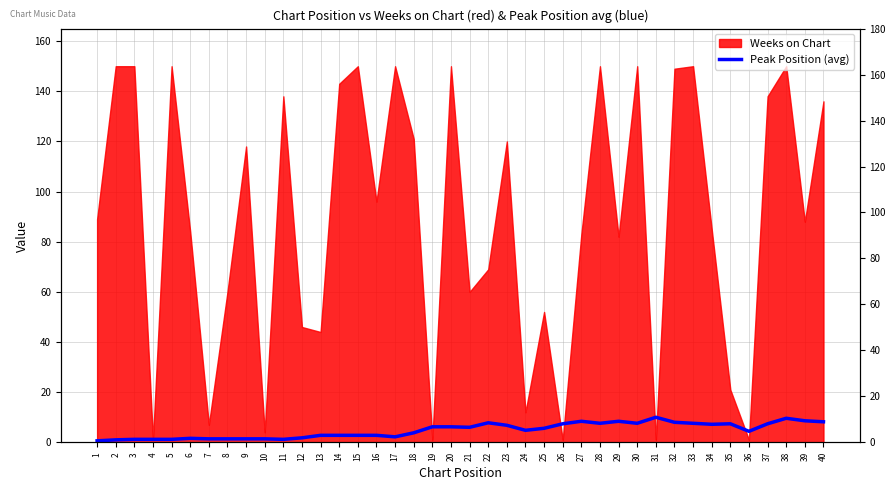

Reading right to left, extract all data points from this chart.

40=8.2	39=8.6	38=9.6	37=7.4	36=4.4	35=7.4	34=7.2	33=7.6	32=8.0	31=10.0	30=7.6	29=8.4	28=7.6	27=8.4	26=7.4	25=5.6	24=4.8	23=6.8	22=7.8	21=6.0	20=6.2	19=6.2	18=3.8	17=2.2	16=2.8	15=2.8	14=2.8	13=2.8	12=1.8	11=1.2	10=1.4	9=1.4	8=1.4	7=1.4	6=1.6	5=1.2	4=1.2	3=1.2	2=1.0	1=0.6